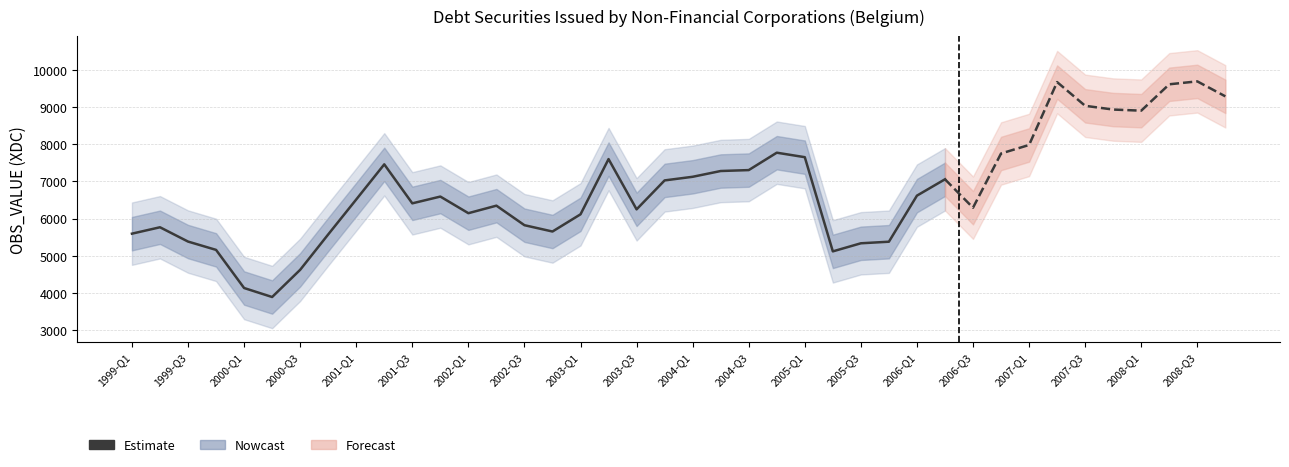

How many categories are shown in the chart?

30